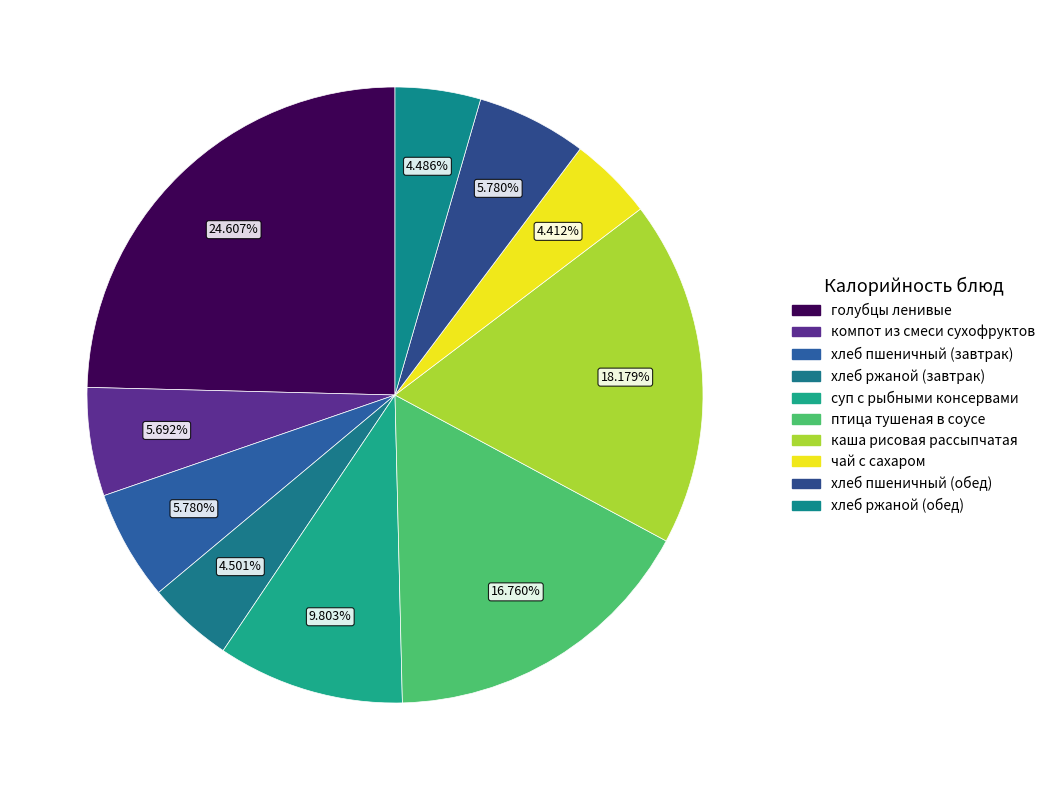

The суп с рыбными консервами slice represents 10% of the pie. True or false?

True